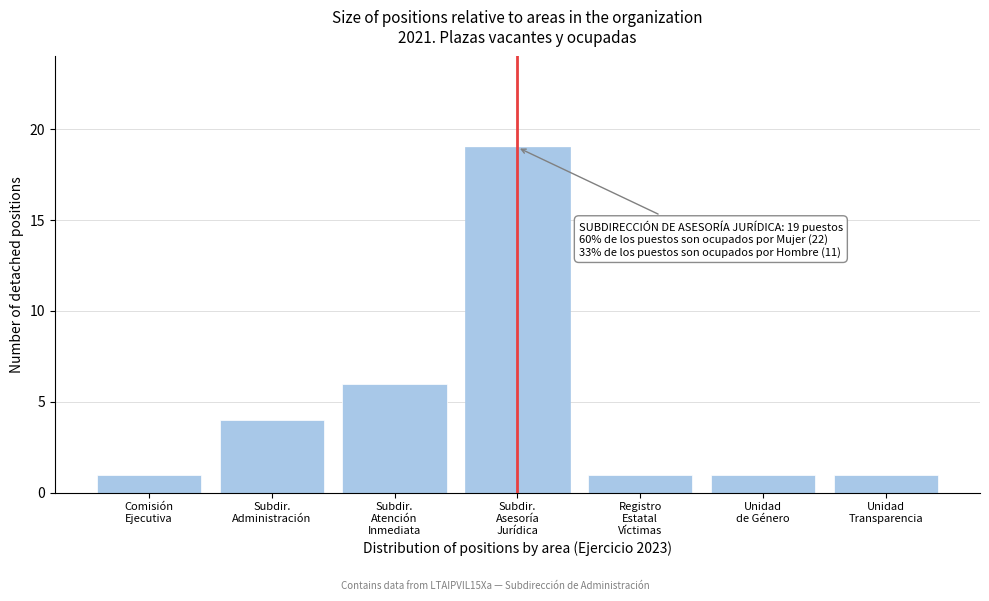

Reading left to right, what are all the values shown in this chart?

1	4	6	19	1	1	1